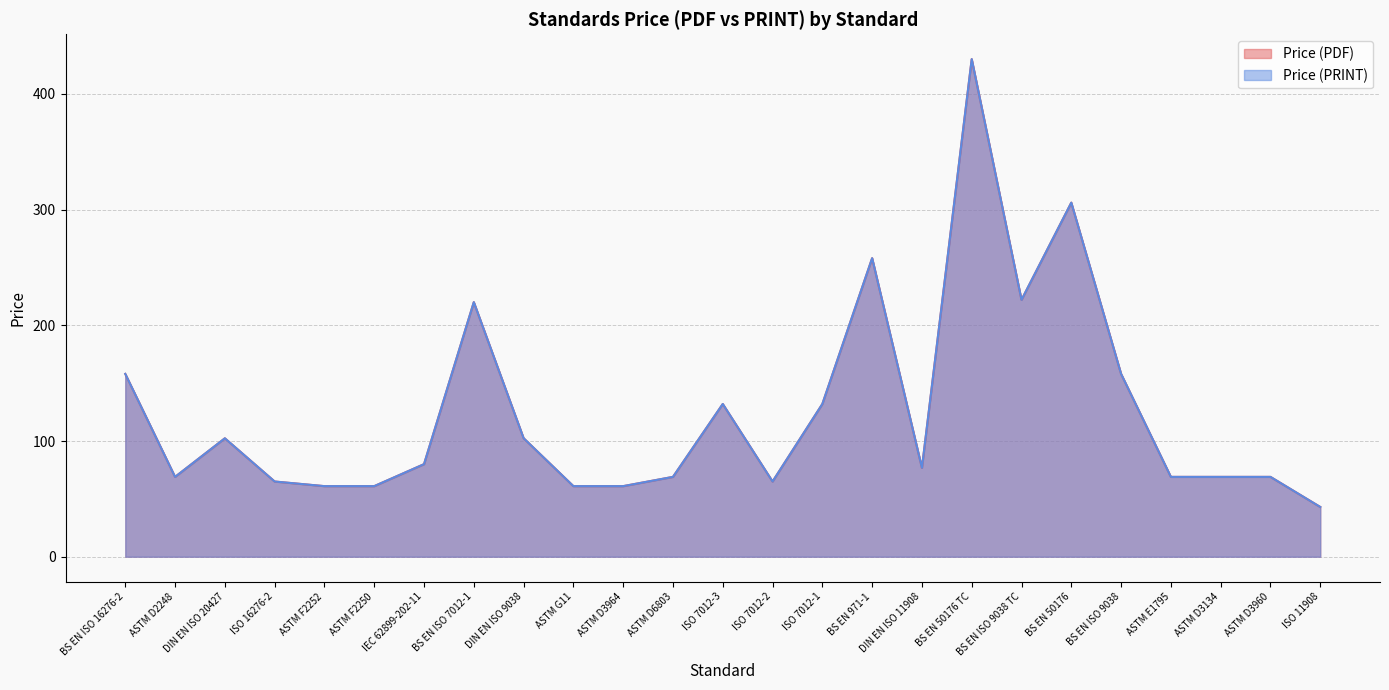

Reading left to right, transcribe all the data shown in this chart.

Price (PDF): BS EN ISO 16276-2=158.0	ASTM D2248=69.0	DIN EN ISO 20427=102.3	ISO 16276-2=65.0	ASTM F2252=61.0	ASTM F2250=61.0	IEC 62899-202-11=80.0	BS EN ISO 7012-1=220.0	DIN EN ISO 9038=102.4	ASTM G11=61.0	ASTM D3964=61.0	ASTM D6803=69.0	ISO 7012-3=132.0	ISO 7012-2=65.0	ISO 7012-1=132.0	BS EN 971-1=258.0	DIN EN ISO 11908=76.8	BS EN 50176 TC=430.0	BS EN ISO 9038 TC=222.0	BS EN 50176=306.0	BS EN ISO 9038=158.0	ASTM E1795=69.0	ASTM D3134=69.0	ASTM D3960=69.0	ISO 11908=43.0
Price (PRINT): BS EN ISO 16276-2=158.0	ASTM D2248=69.0	DIN EN ISO 20427=102.3	ISO 16276-2=65.0	ASTM F2252=61.0	ASTM F2250=61.0	IEC 62899-202-11=80.0	BS EN ISO 7012-1=220.0	DIN EN ISO 9038=102.4	ASTM G11=61.0	ASTM D3964=61.0	ASTM D6803=69.0	ISO 7012-3=132.0	ISO 7012-2=65.0	ISO 7012-1=132.0	BS EN 971-1=258.0	DIN EN ISO 11908=76.8	BS EN 50176 TC=430.0	BS EN ISO 9038 TC=222.0	BS EN 50176=306.0	BS EN ISO 9038=158.0	ASTM E1795=69.0	ASTM D3134=69.0	ASTM D3960=69.0	ISO 11908=43.0